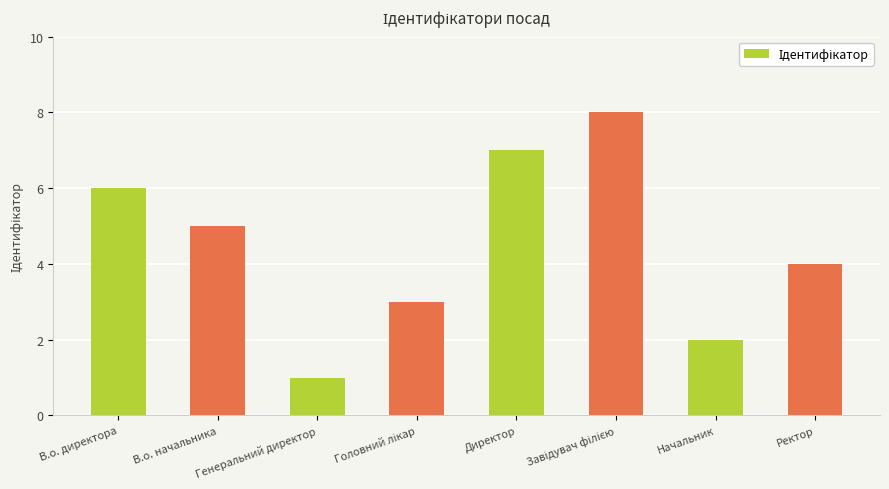

How many values are below 5?

4